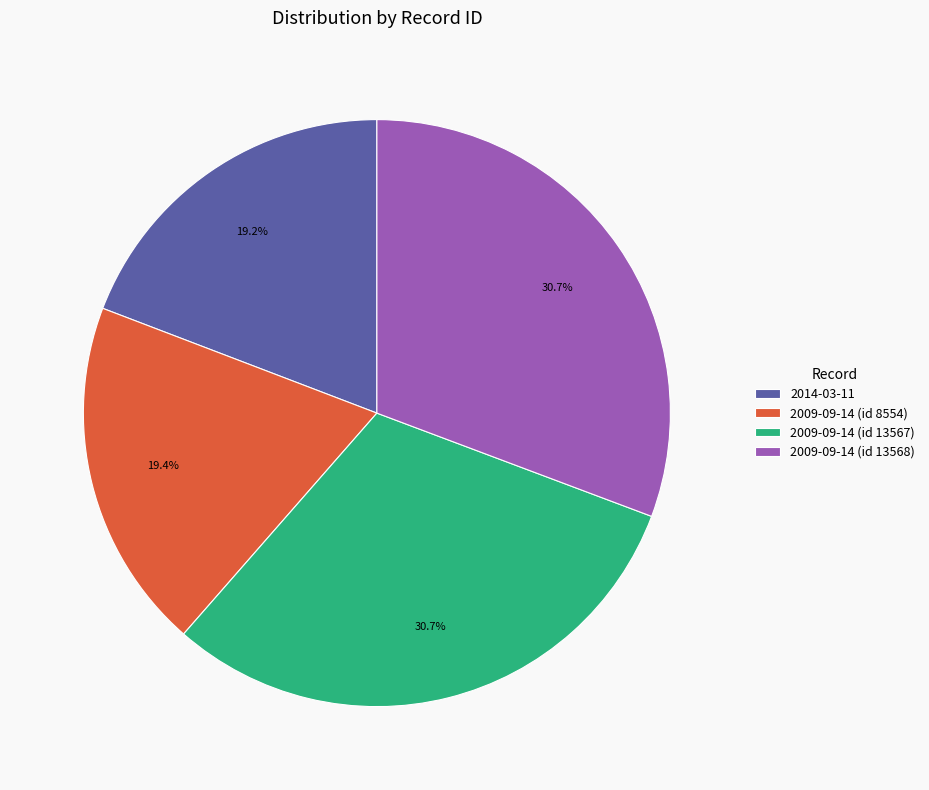

How many segments does this pie chart have?

4